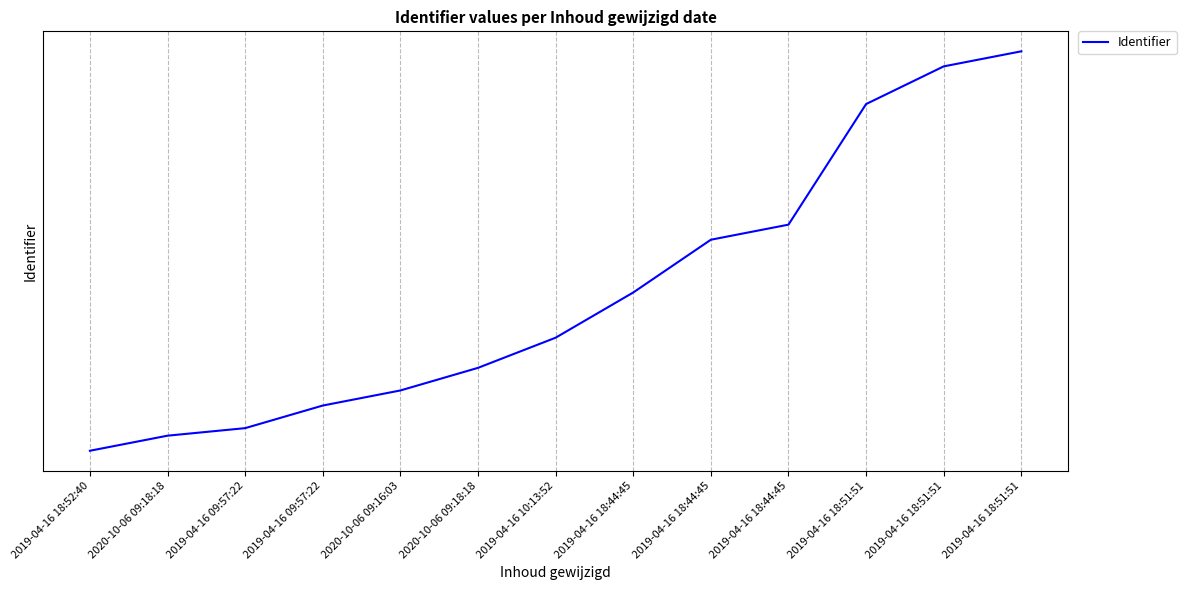

List the labels in order of value, largest first.

2019-04-16 18:51:51, 2019-04-16 18:51:51, 2019-04-16 18:51:51, 2019-04-16 18:44:45, 2019-04-16 18:44:45, 2019-04-16 18:44:45, 2019-04-16 10:13:52, 2020-10-06 09:18:18, 2020-10-06 09:16:03, 2019-04-16 09:57:22, 2019-04-16 09:57:22, 2020-10-06 09:18:18, 2019-04-16 18:52:40